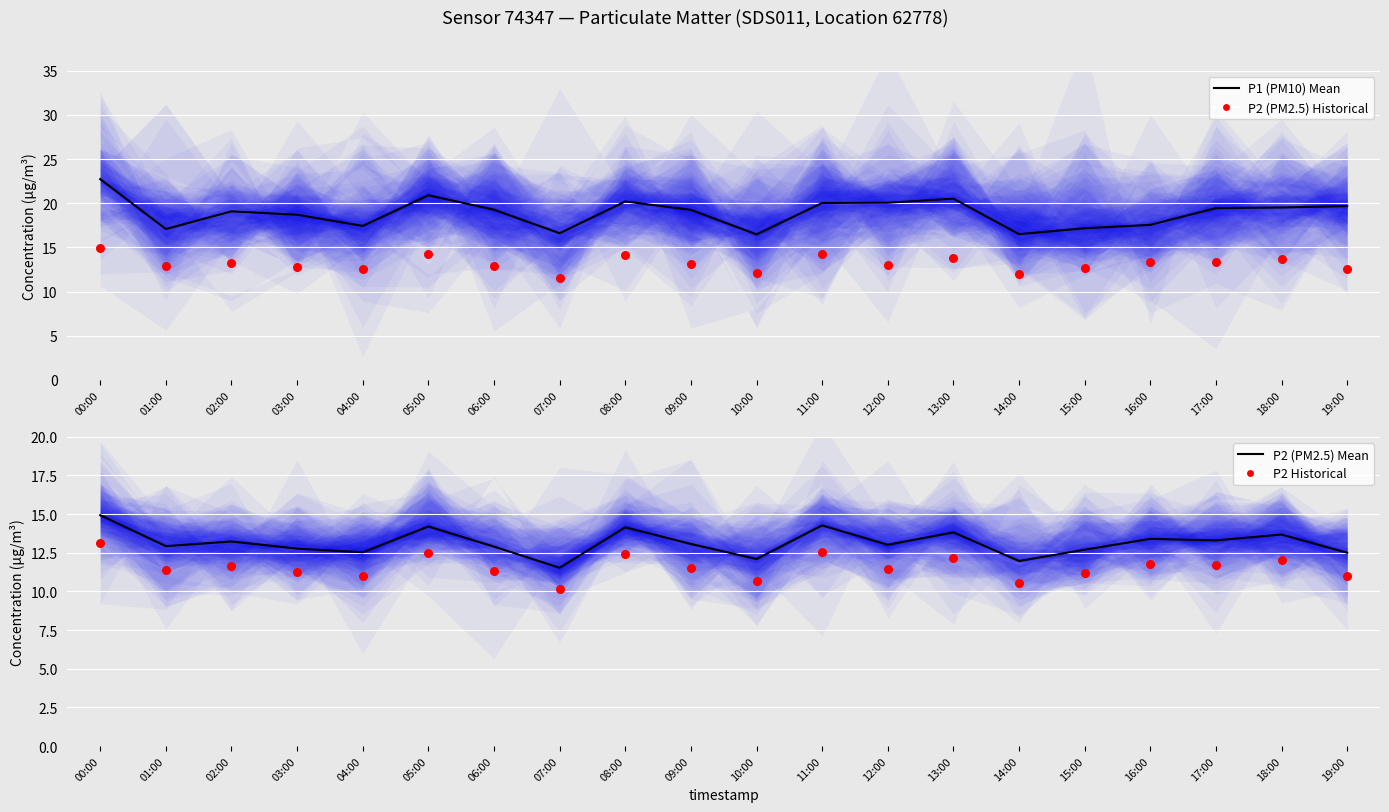

Which series contains the highest Y value?

P1 (PM10)